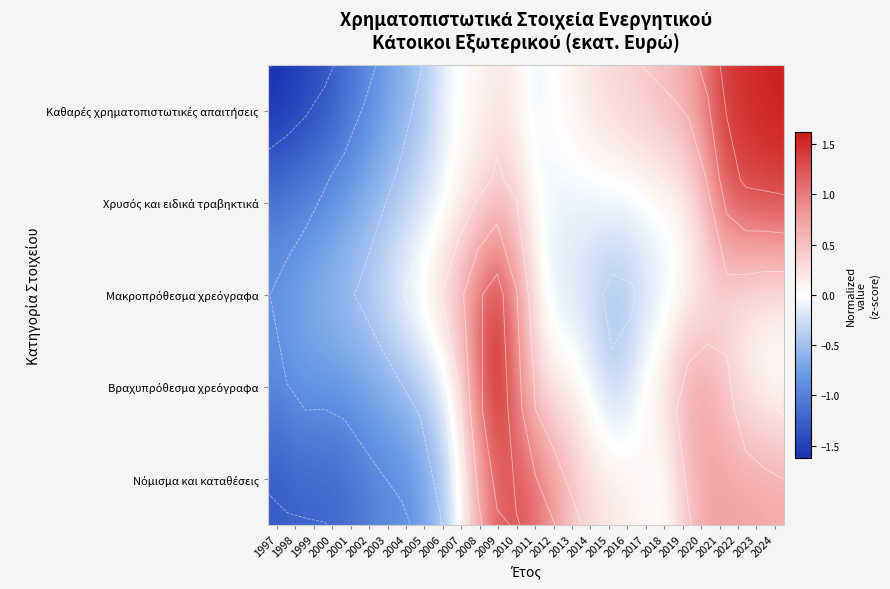

How many values in the Καθαρές χρηματοπιστωτικές απαιτήσεις series exceed 0?

17